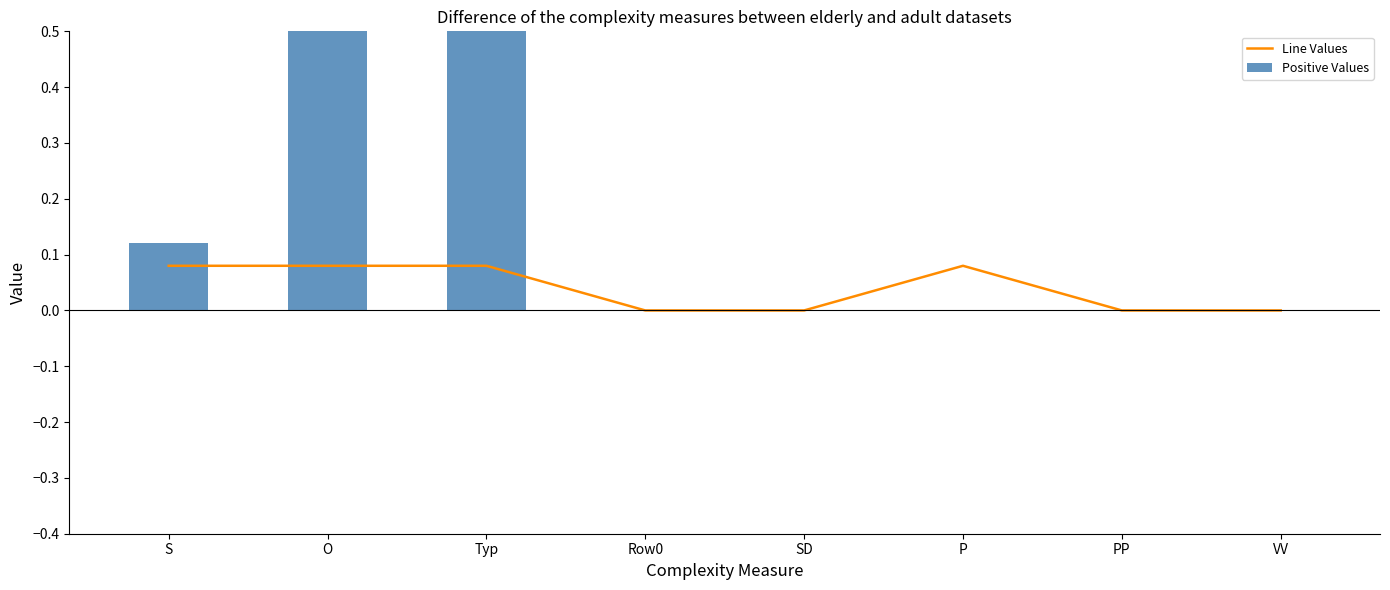

The Line Values series shows 0.0 at Row0. True or false?

True